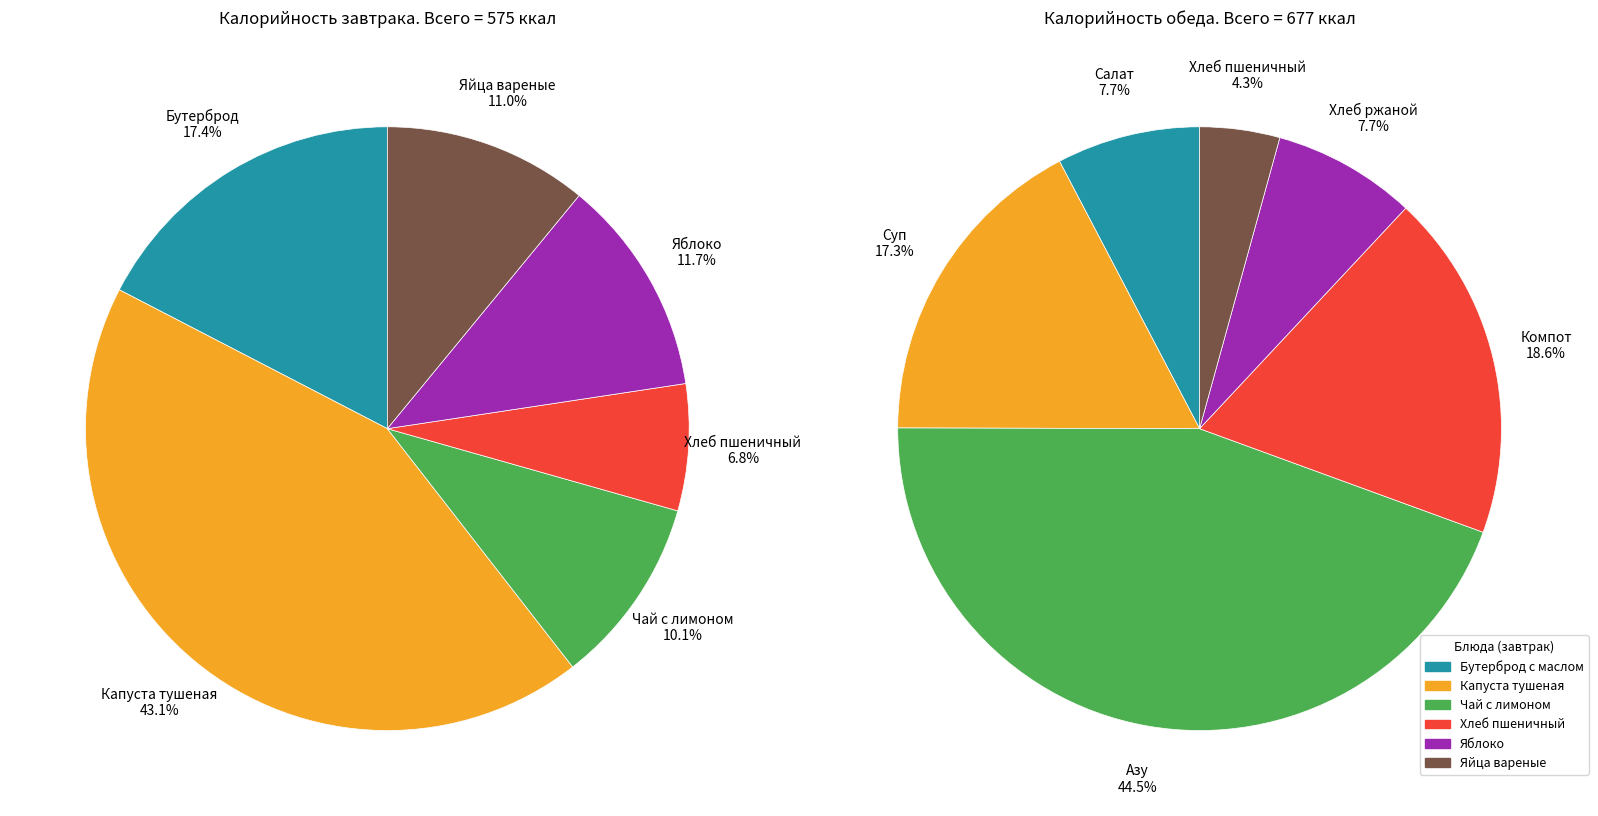

Does any single category account for the majority?

No